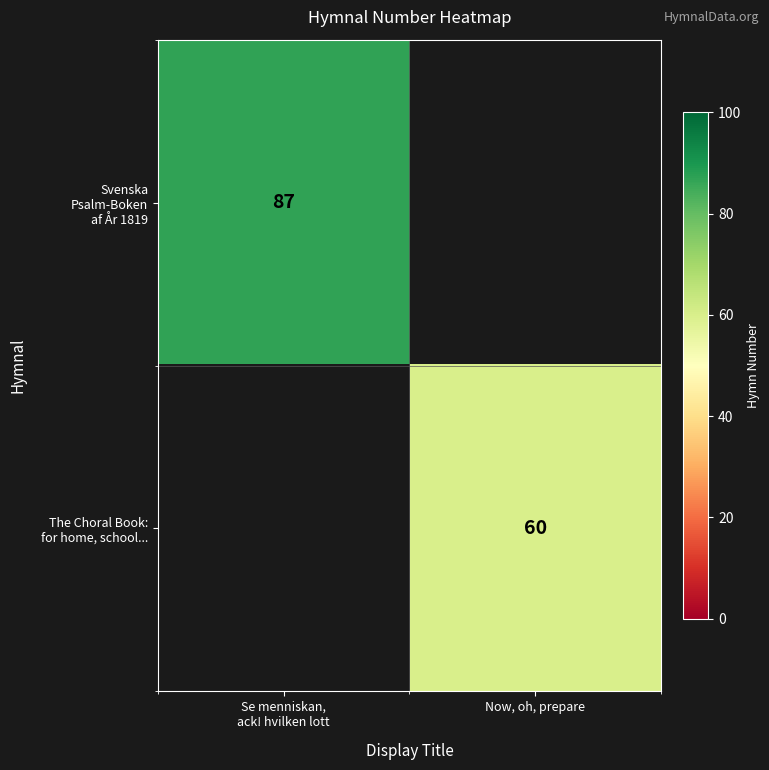

Which series has the widest spread of values?

Svenska Psalm-Boken af År 1819